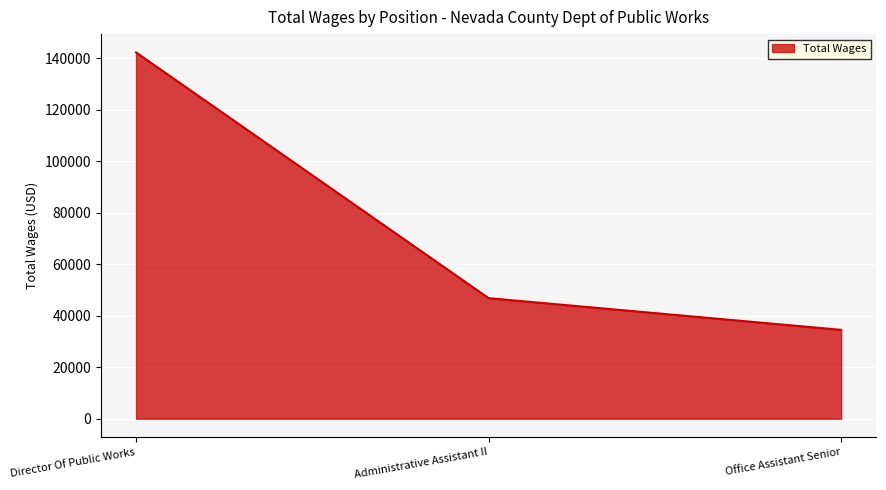

Rank the categories by value from lowest to highest.

Office Assistant Senior, Administrative Assistant II, Director Of Public Works